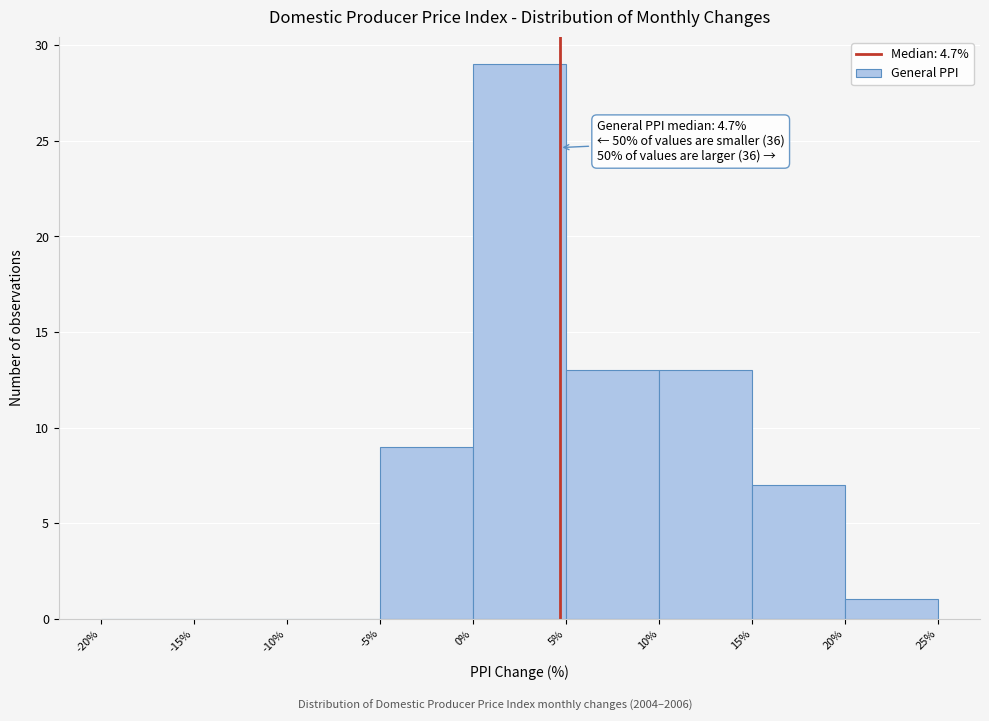

Which range on the x-axis has the tallest bar?

0% to 5%